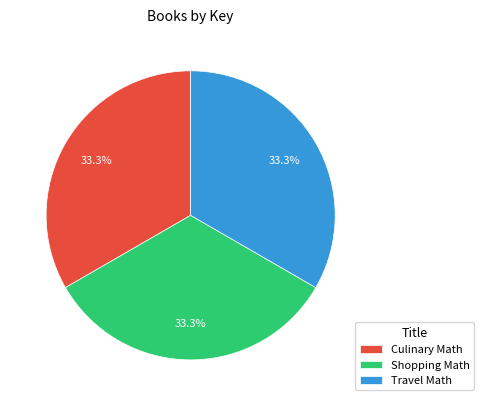

What is the ratio of the value at Shopping Math to the value at Culinary Math?

1.0